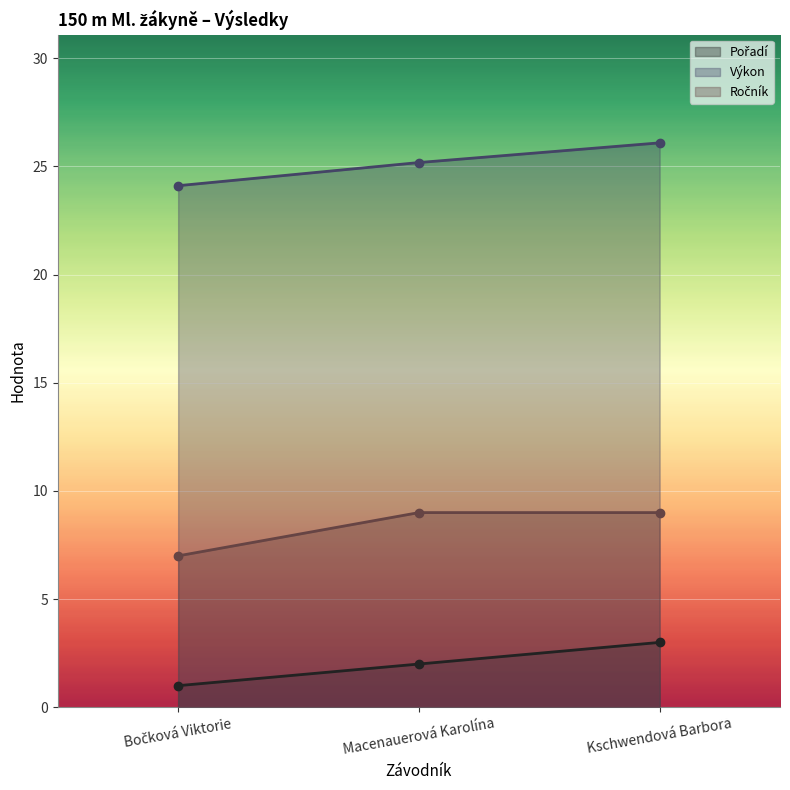

Count the number of data series in this chart.

3